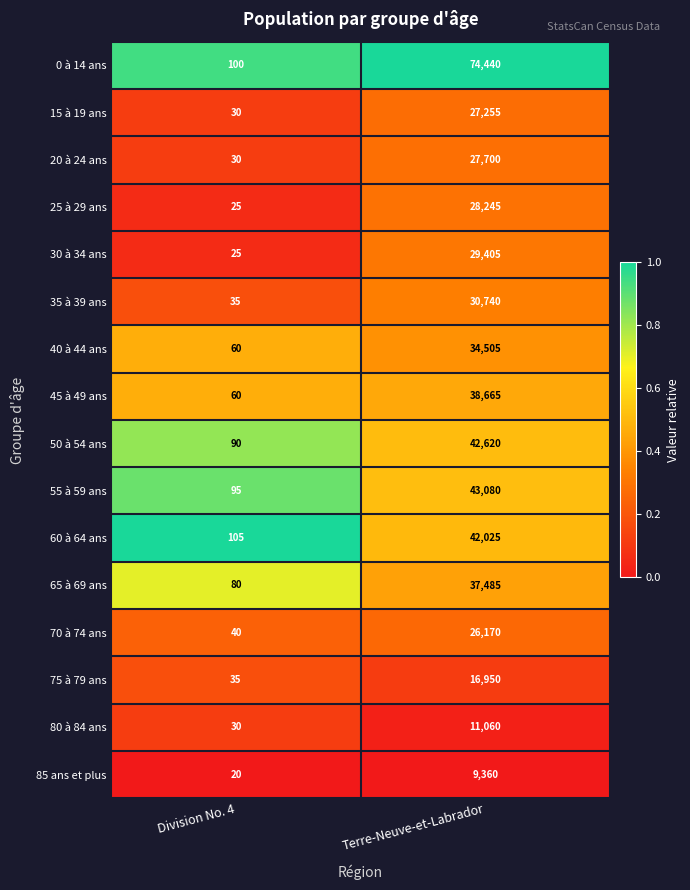

What is the spread (max minus min) of values at Division No. 4?

85